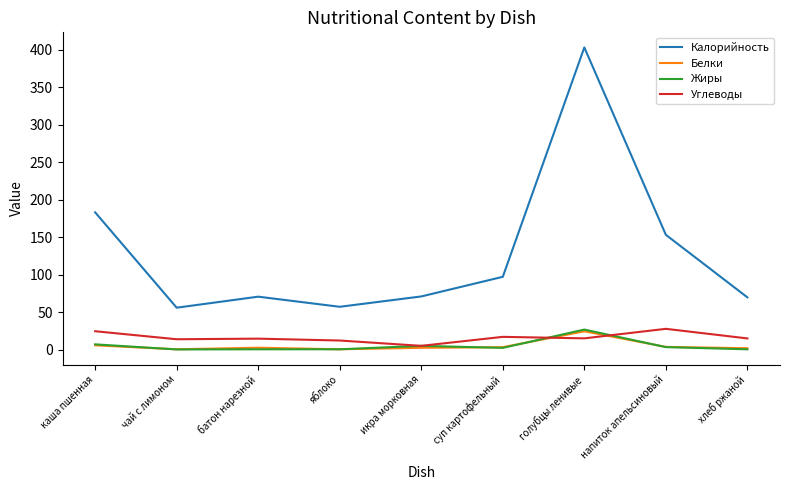

Which series has the largest total across all categories?

Калорийность